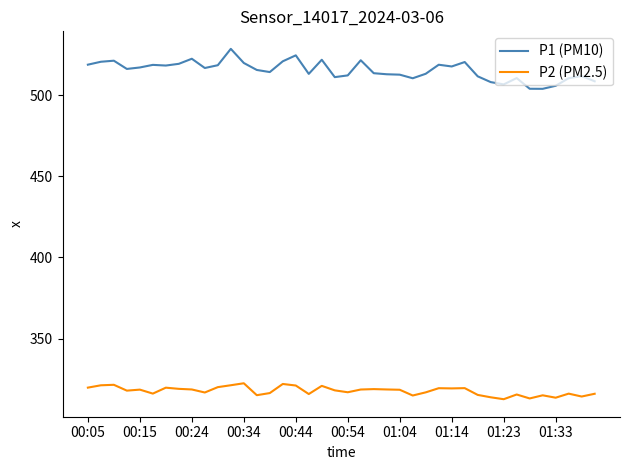

True or false: P2 (PM2.5) and P1 (PM10) intersect in this chart.

False